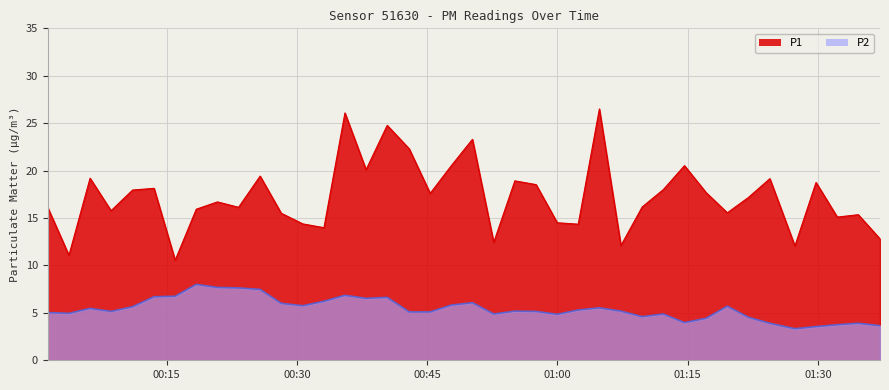

What is the lowest value of the P1 series?

10.6